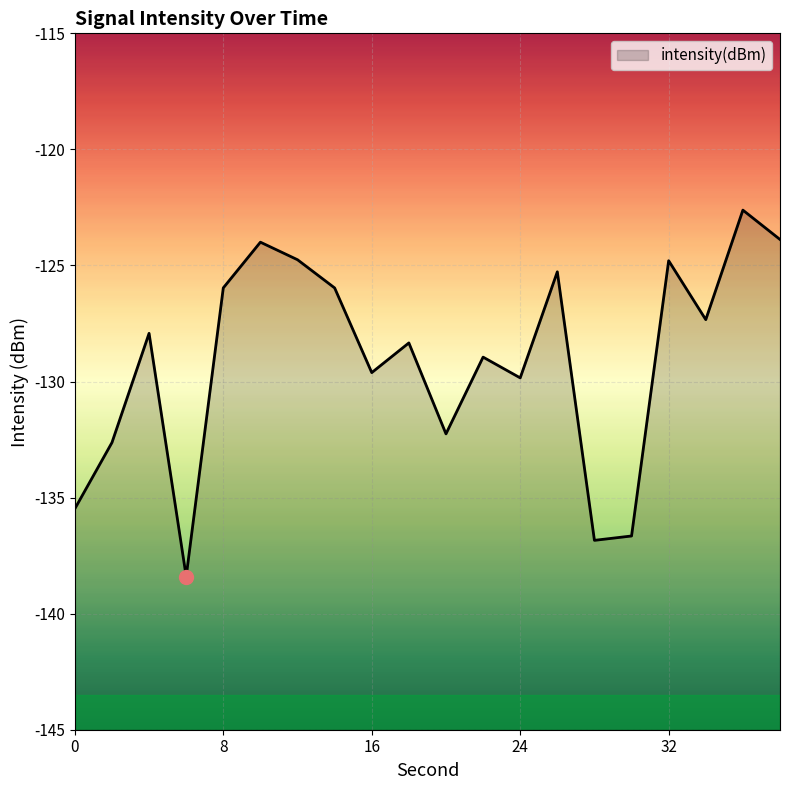

Where does the data first go above -127?

8